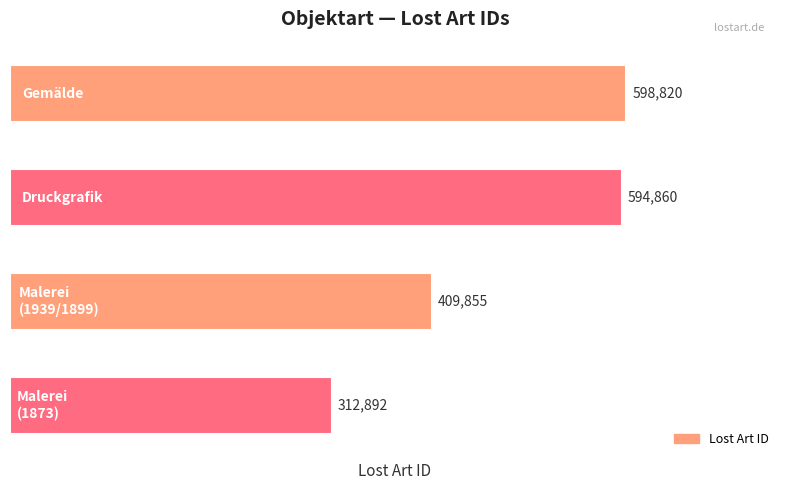

How many bars are there in total?

4